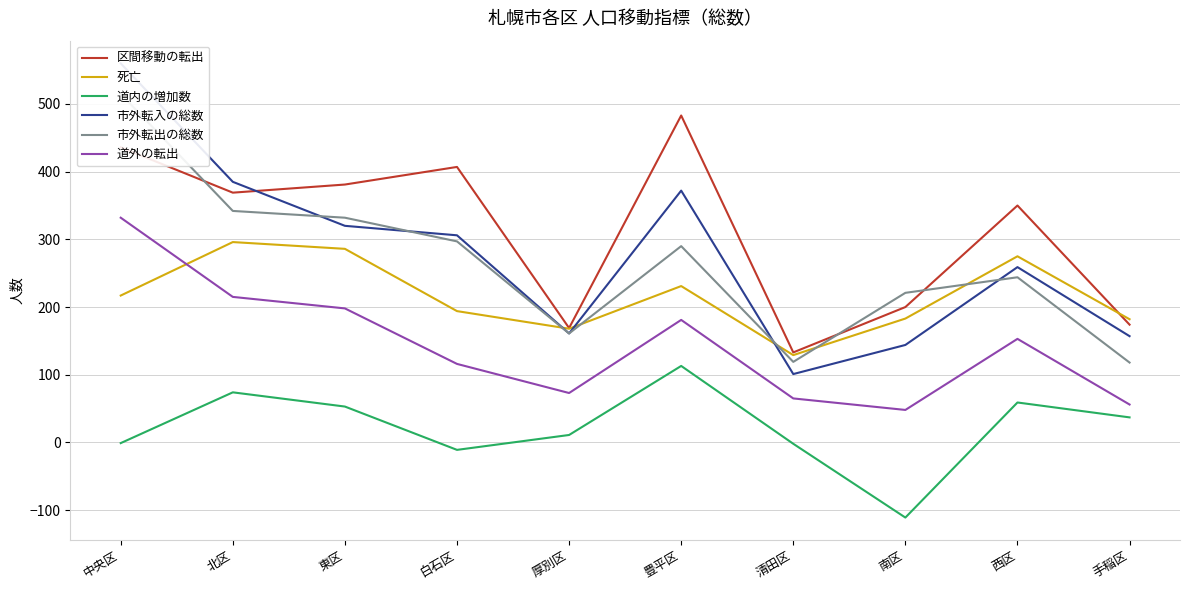

Is the value of 道内の増加数 at 中央区 greater than the value of 死亡 at 東区?

No